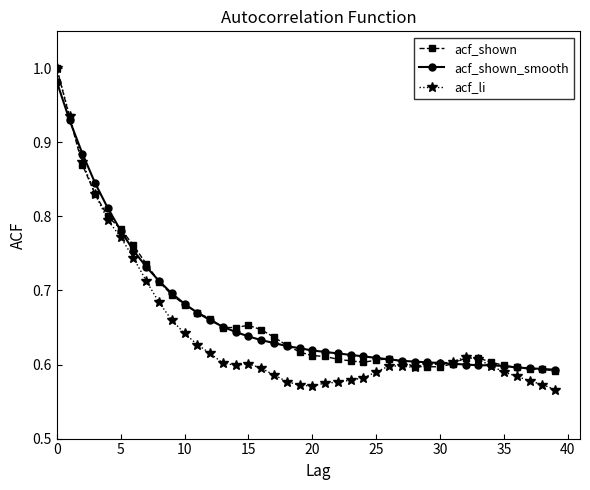

Which series has the largest range (max minus min)?

acf_li